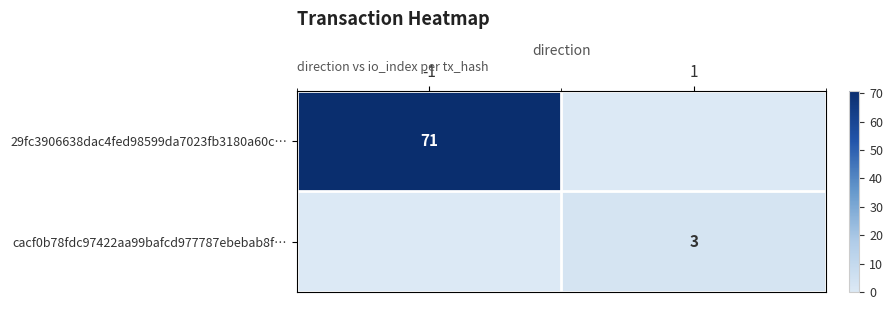

How many data points in 29fc3906638dac4fed98599da7023fb3180a60c… are less than 71?

1